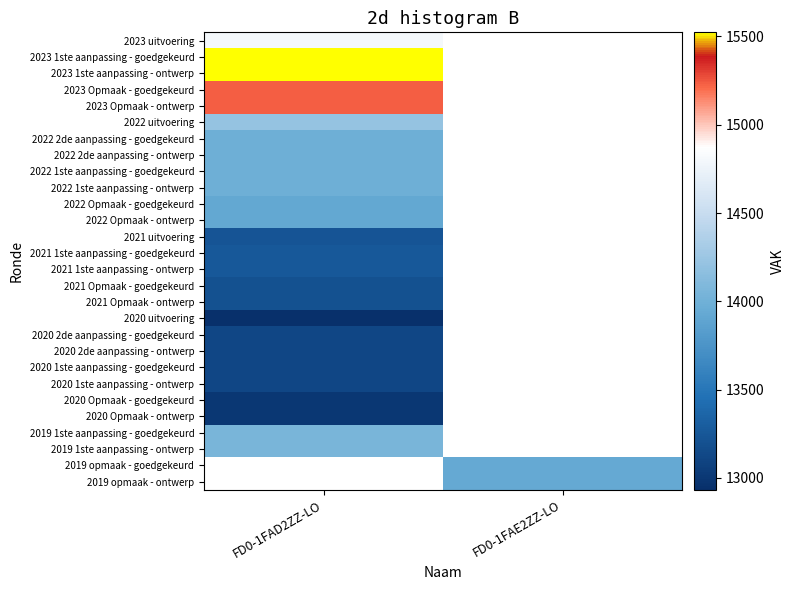

What is the approximate value of 2022 1ste aanpassing - goedgekeurd at FD0-1FAD2ZZ-LO?

13986.0